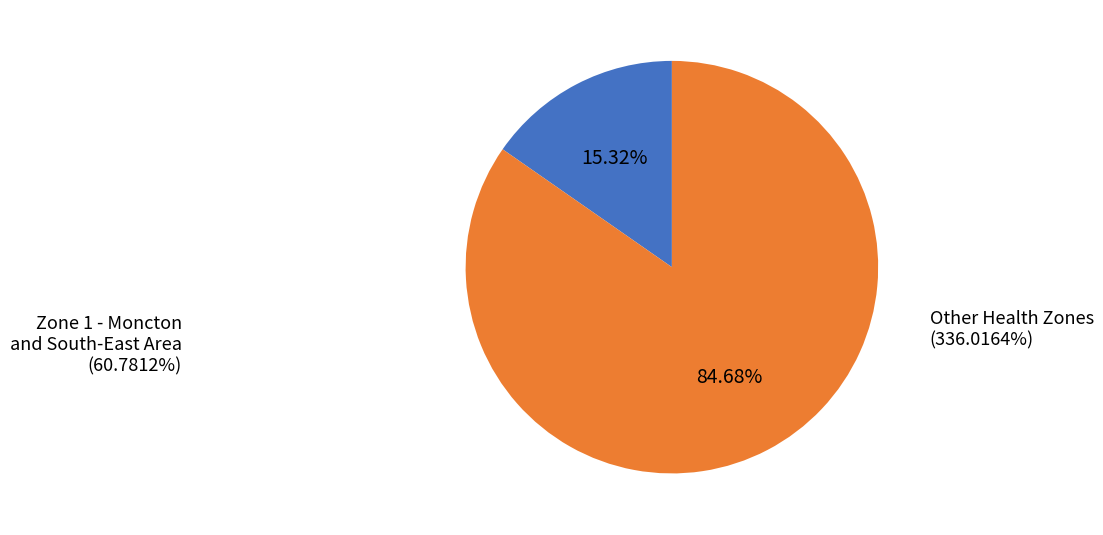

Is there a majority slice in this chart?

Yes